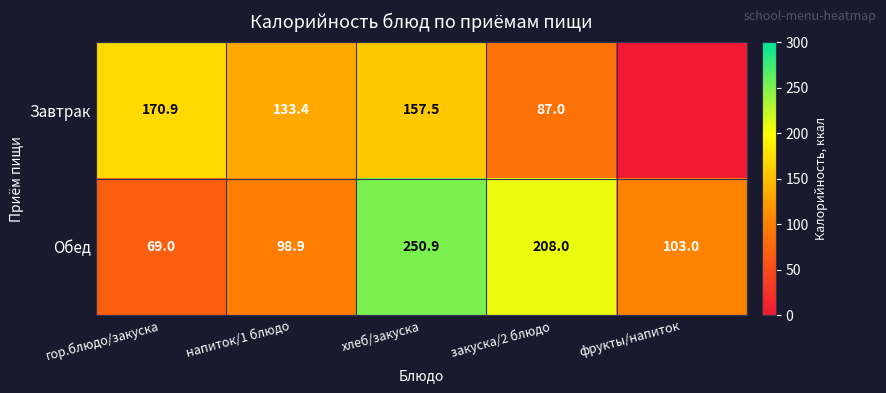

What is the sum of the Обед values at напиток/1 блюдо and хлеб/закуска?

349.8